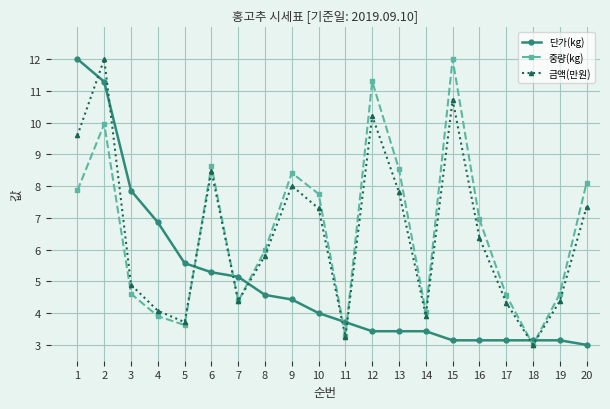

Reading left to right, transcribe all the data shown in this chart.

단가(kg): 12.0	11.3	7.9	6.9	5.6	5.3	5.1	4.6	4.4	4.0	3.7	3.4	3.4	3.4	3.1	3.1	3.1	3.1	3.1	3.0
중량(kg): 7.9	10.0	4.6	3.9	3.6	8.6	4.4	6.0	8.4	7.8	3.3	11.3	8.5	4.0	12.0	7.0	4.6	3.0	4.6	8.1
금액(만원): 9.6	12.0	4.9	4.1	3.7	8.5	4.4	5.8	8.0	7.3	3.3	10.2	7.8	3.9	10.7	6.4	4.3	3.0	4.4	7.3